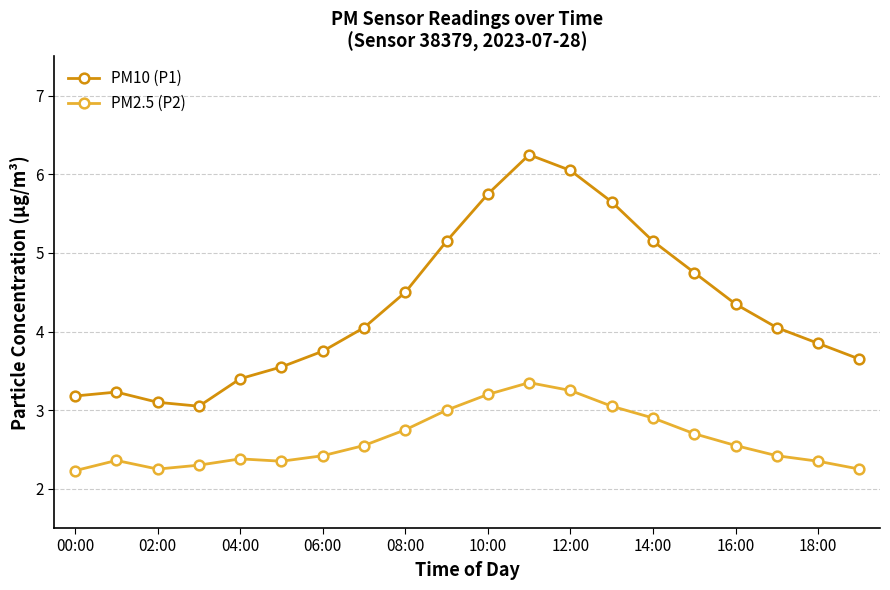

Rank the series by their average value, from highest to lowest.

PM10 (P1), PM2.5 (P2)